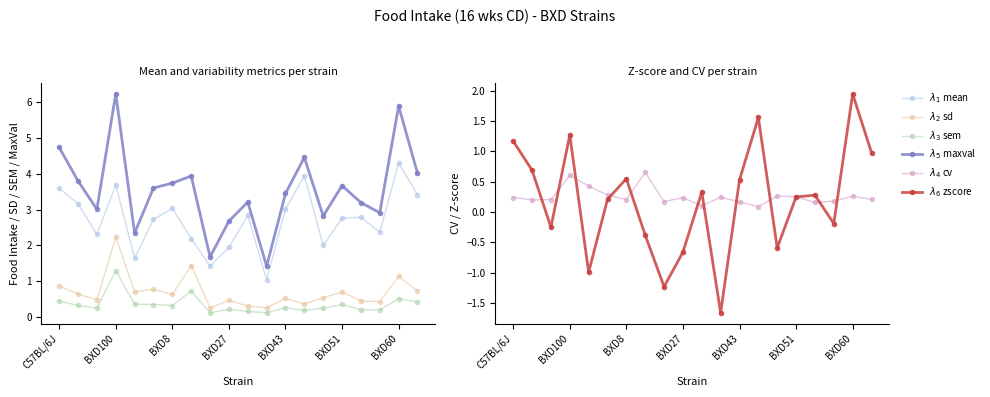

What is the greatest value displayed?

6.2